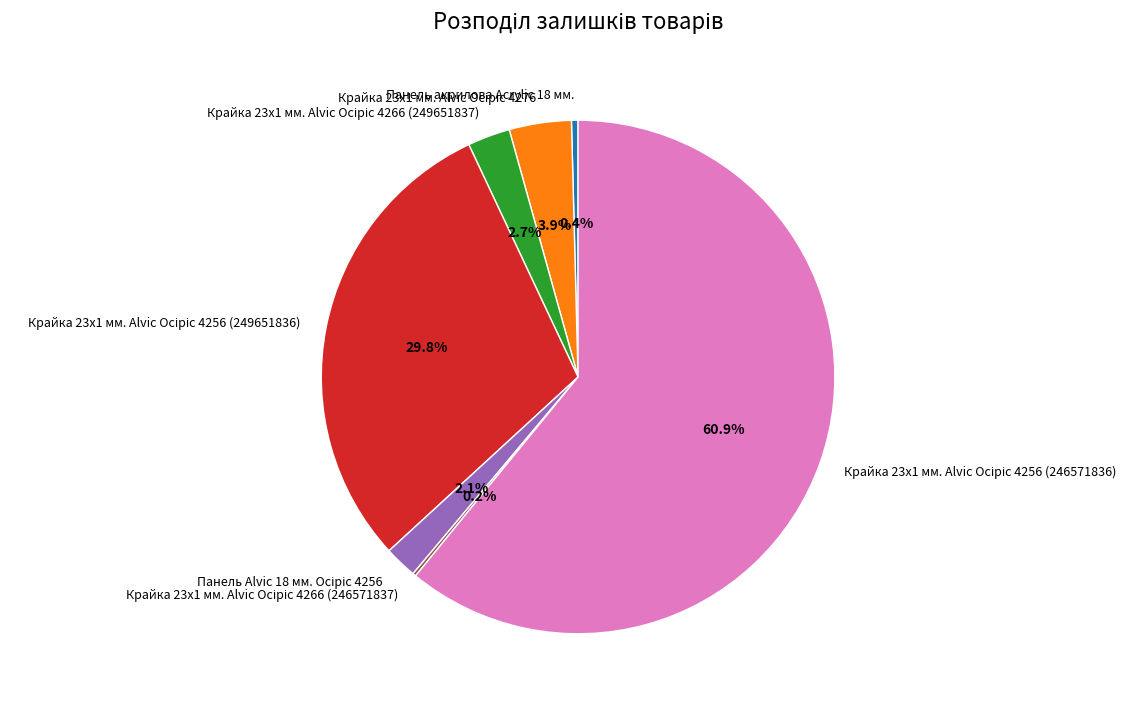

Does any single category account for the majority?

Yes